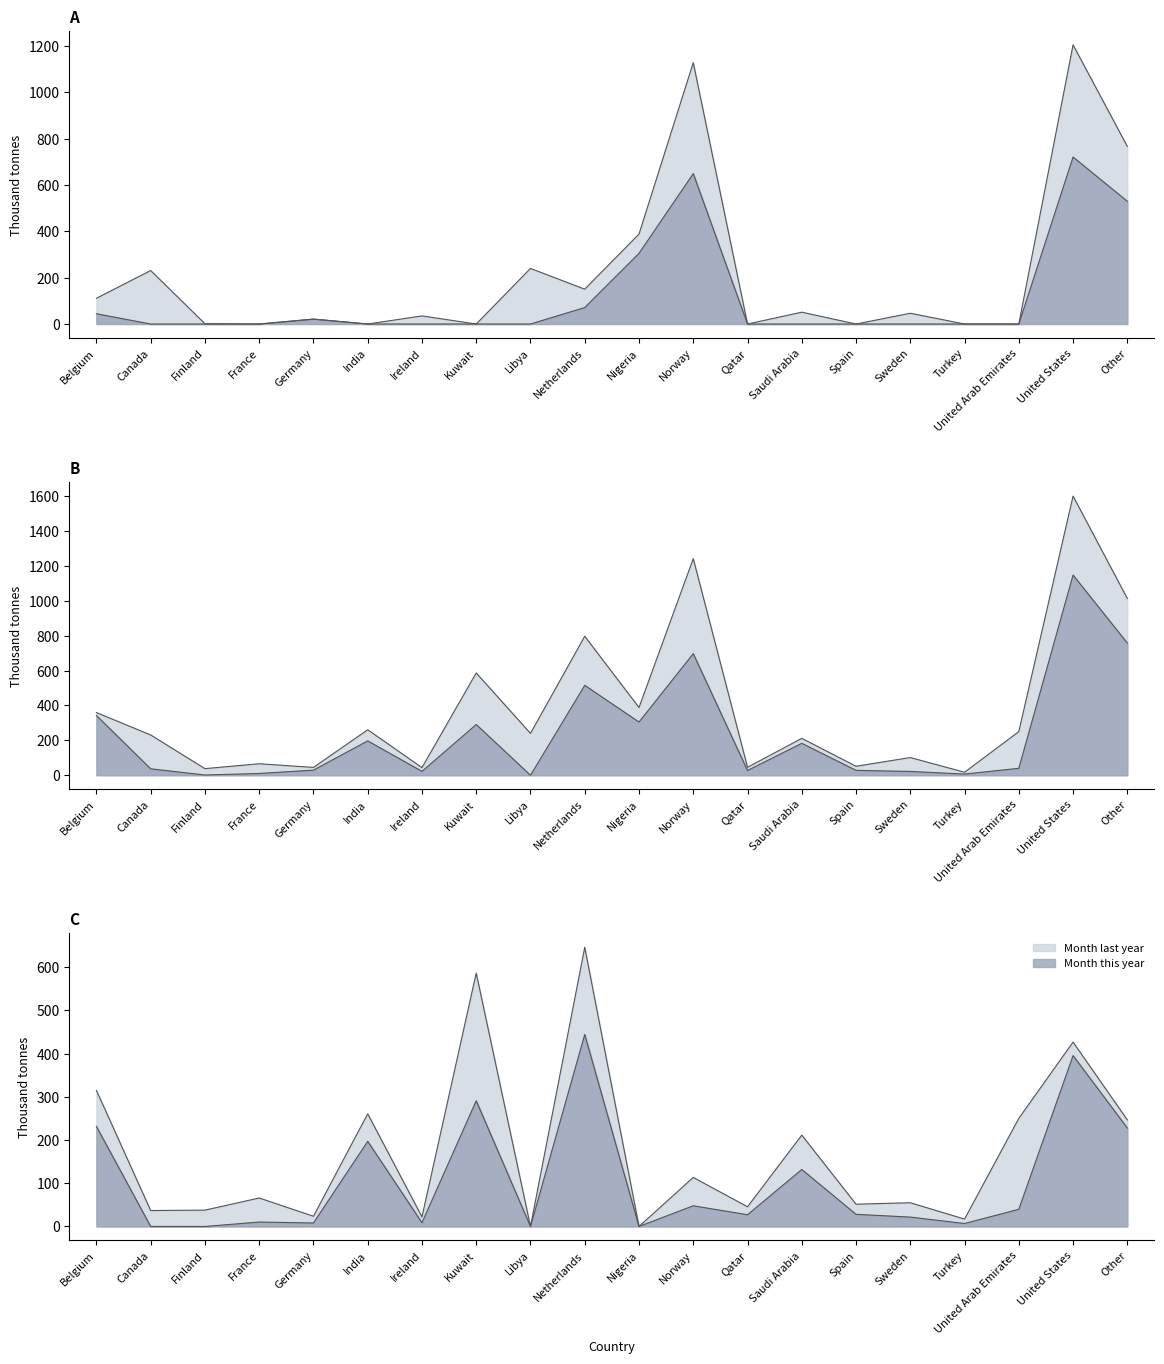

What position from the right is Netherlands?

11